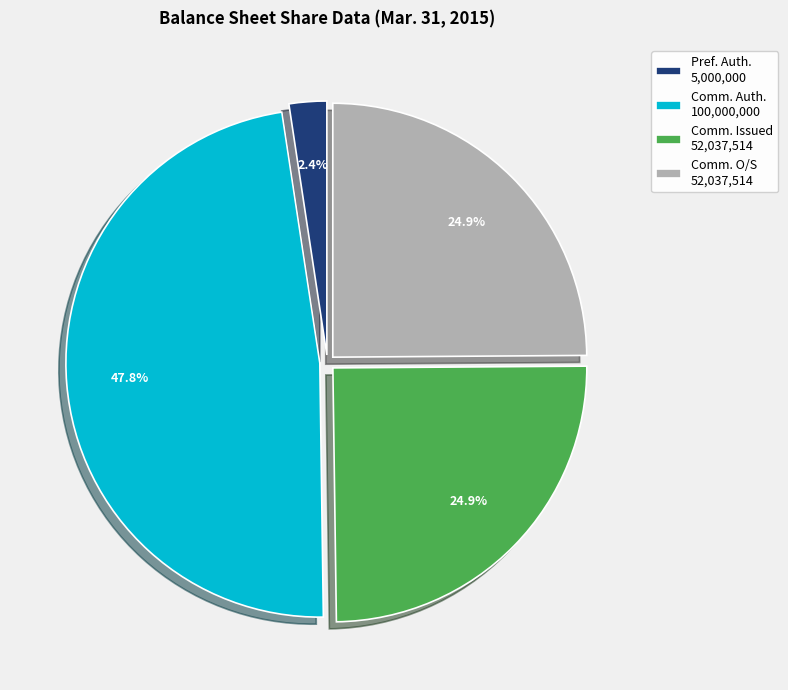

Does Comm. O/S 52,037,514 account for over 50% of the chart?

No